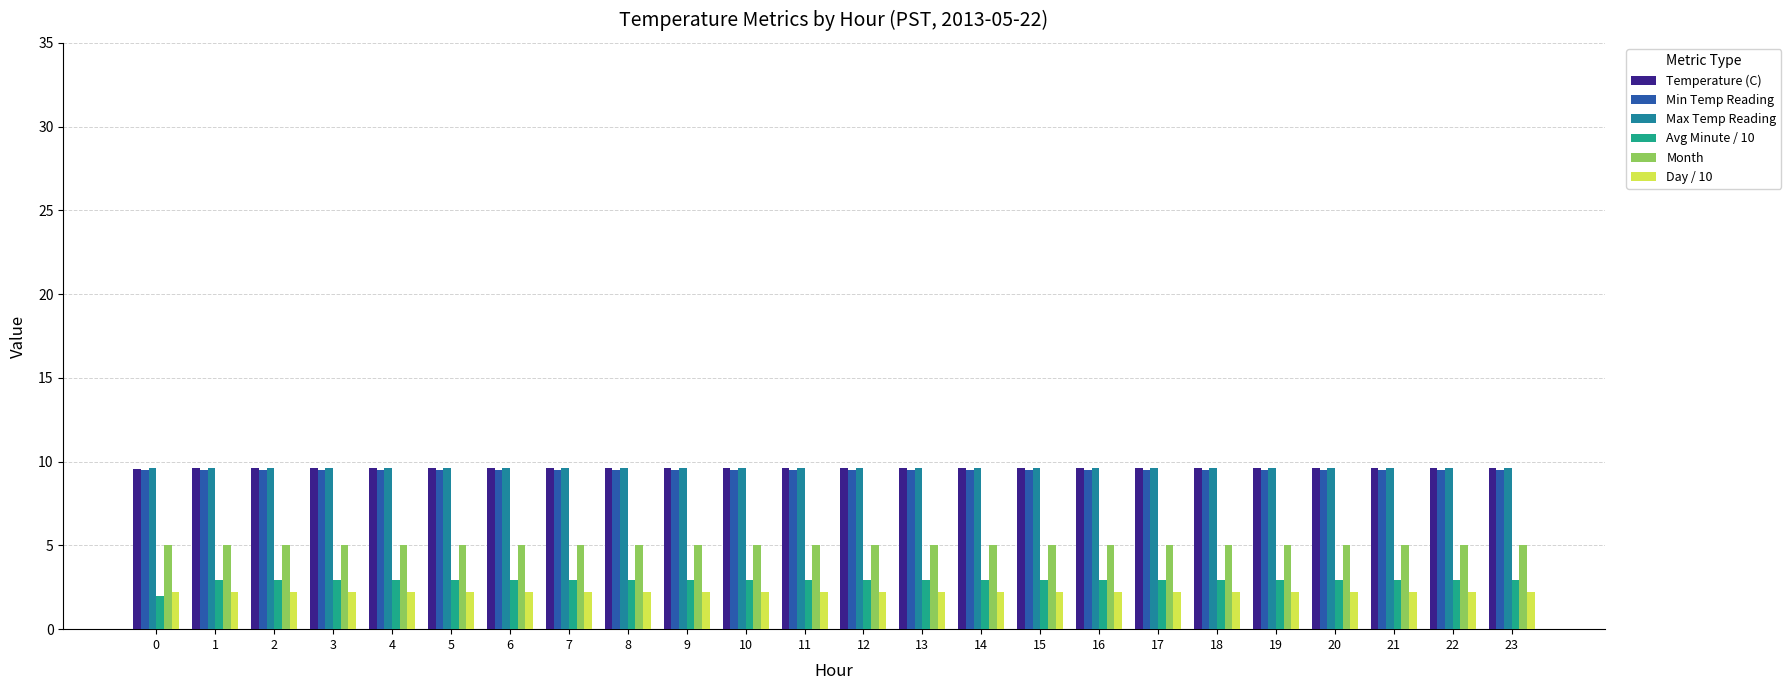

What is the total value across all series at 7?

38.9